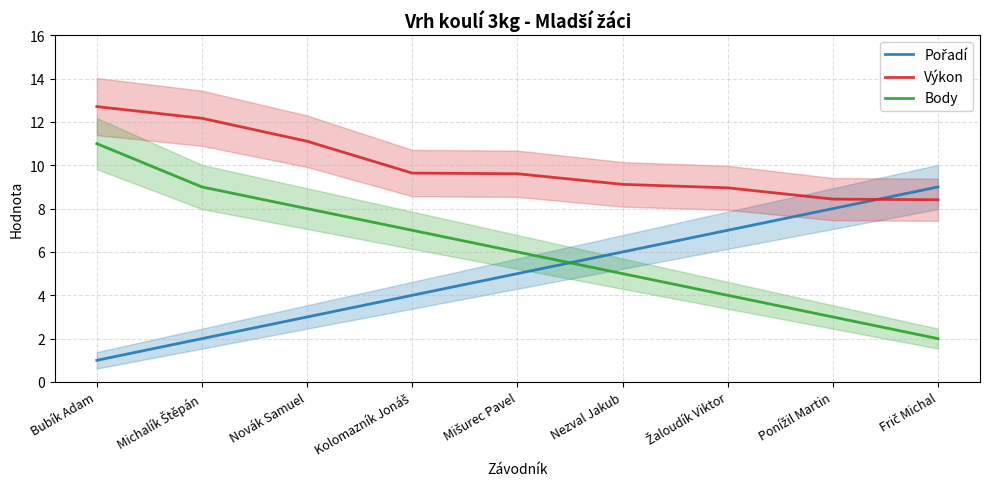

What position from the right is Michalík Štěpán?

8